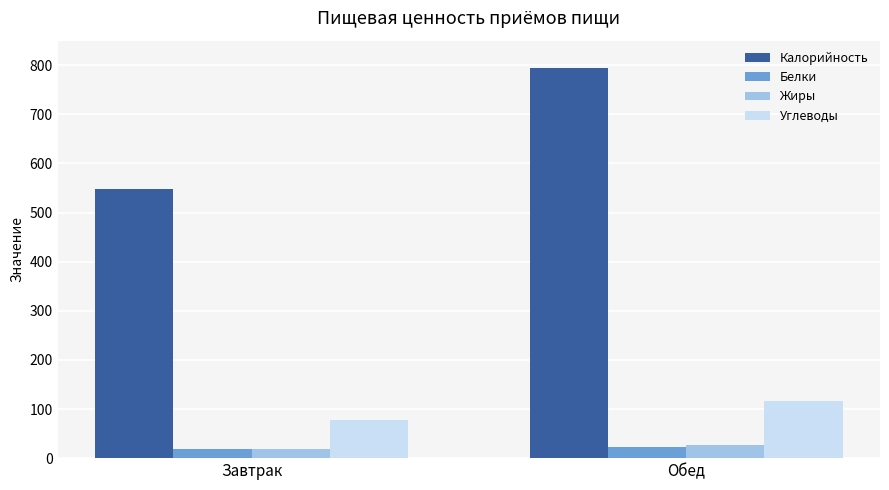

What is the maximum value shown in the chart?

795.3